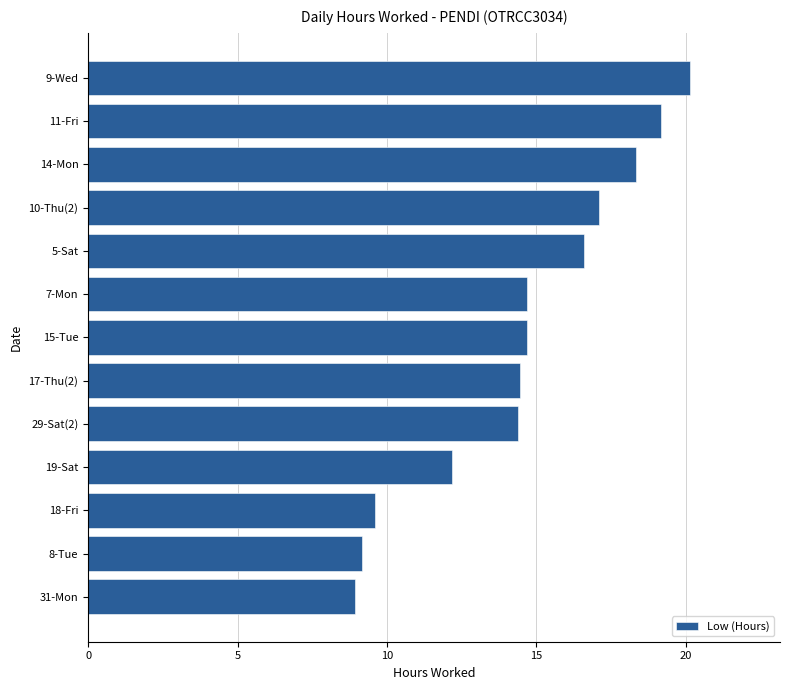

Does the chart contain any negative values?

No